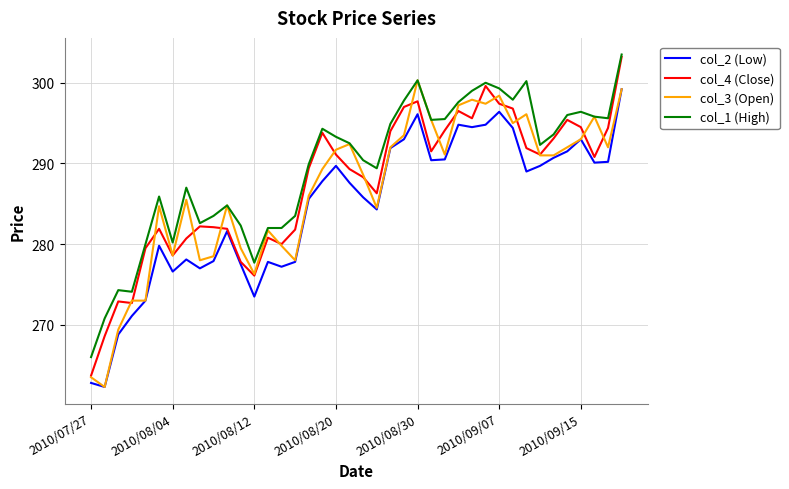

True or false: col_2 (Low) and col_1 (High) cross at least once.

False